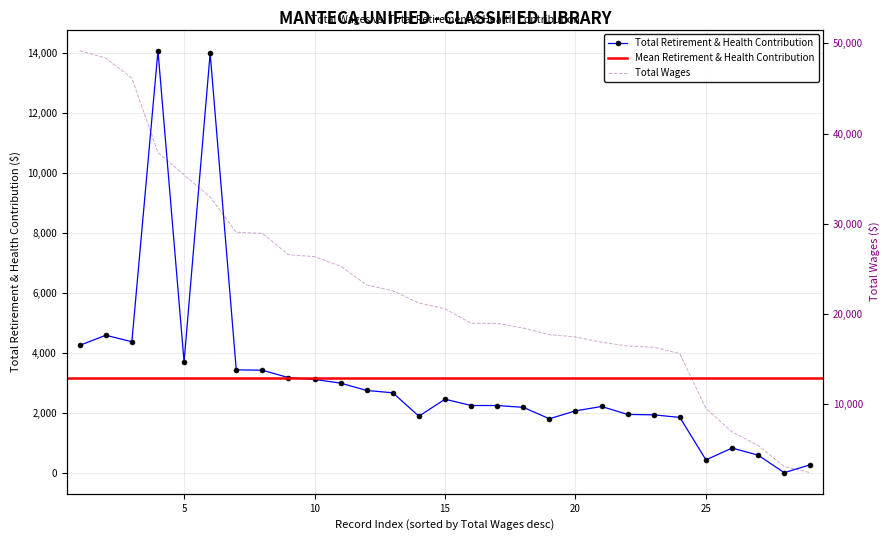

True or false: Total Retirement & Health Contribution has more than 1 interior local peaks.

True